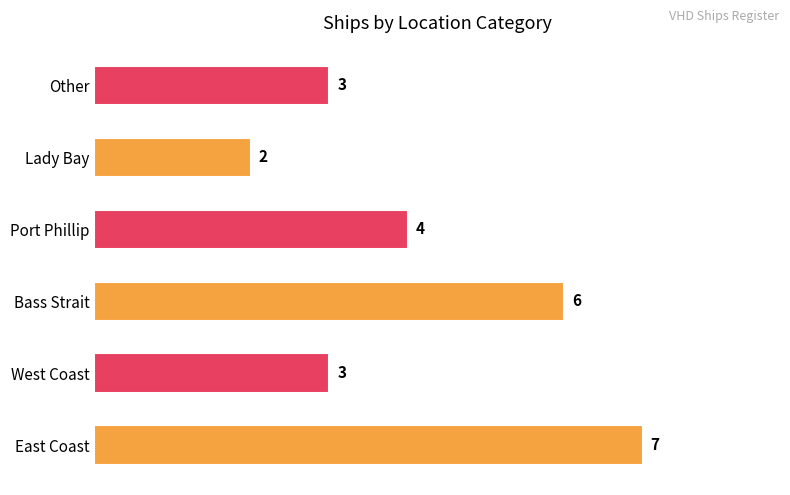

How many values are between 3 and 6?

4